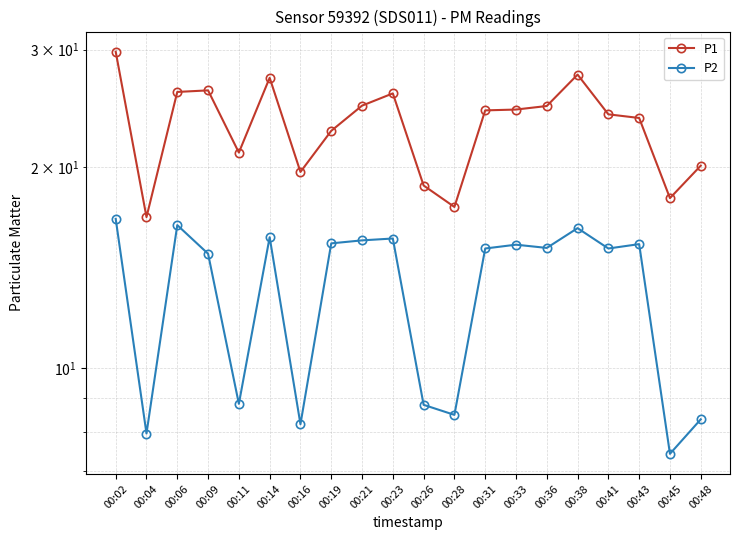

How many data points in P2 are above 15?

12